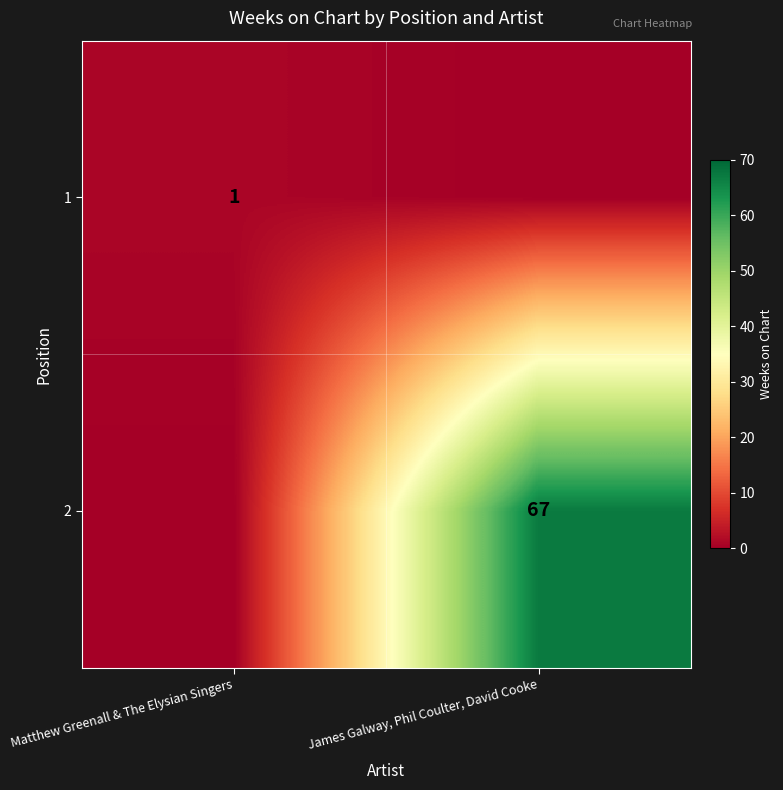

True or false: 2 has a value of 108 at James Galway, Phil Coulter, David Cooke.

False